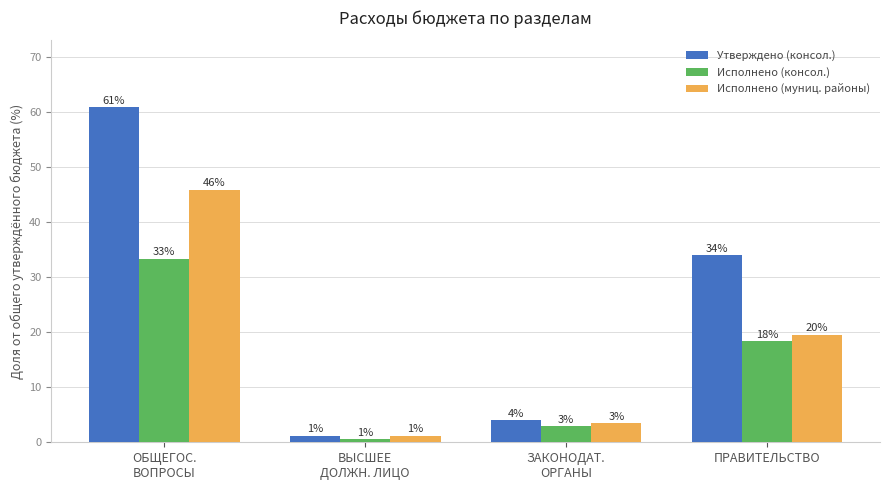

How many bars are there in each group?

3